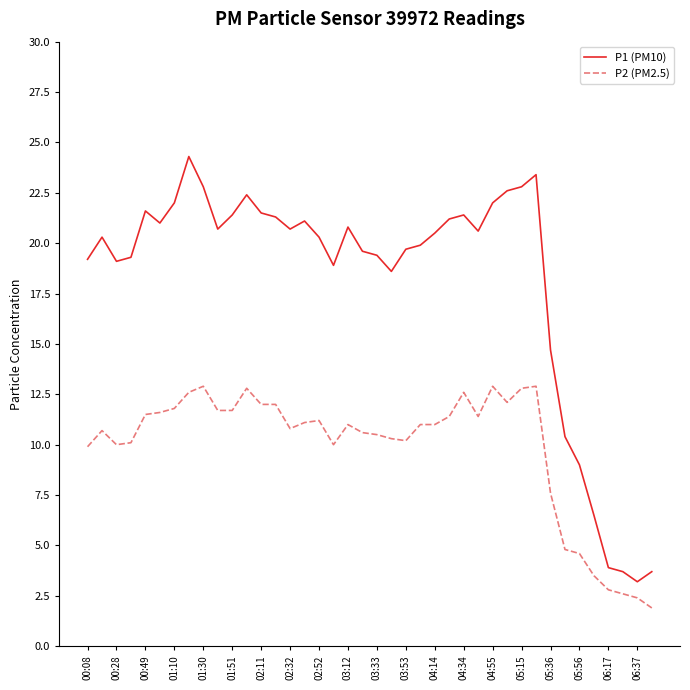

What is the maximum value shown in the chart?

24.3